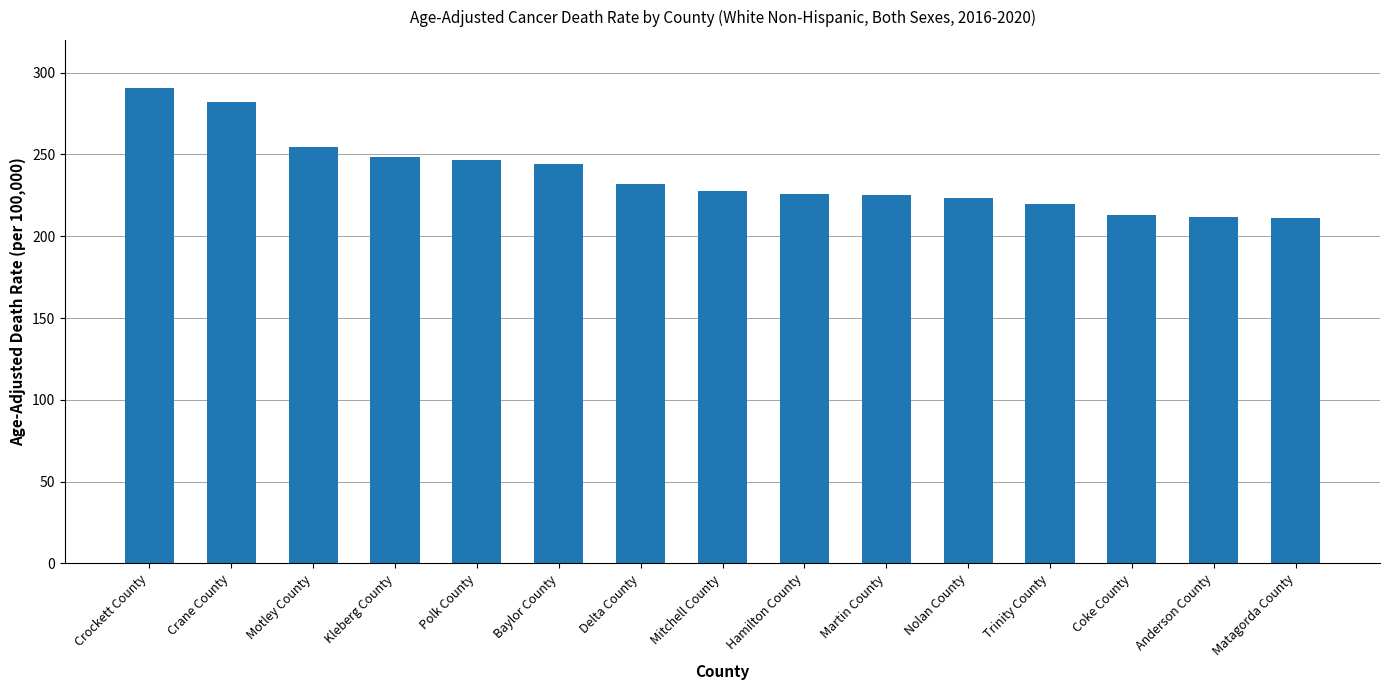

What is the label of the 10th bar from the left?

Martin County